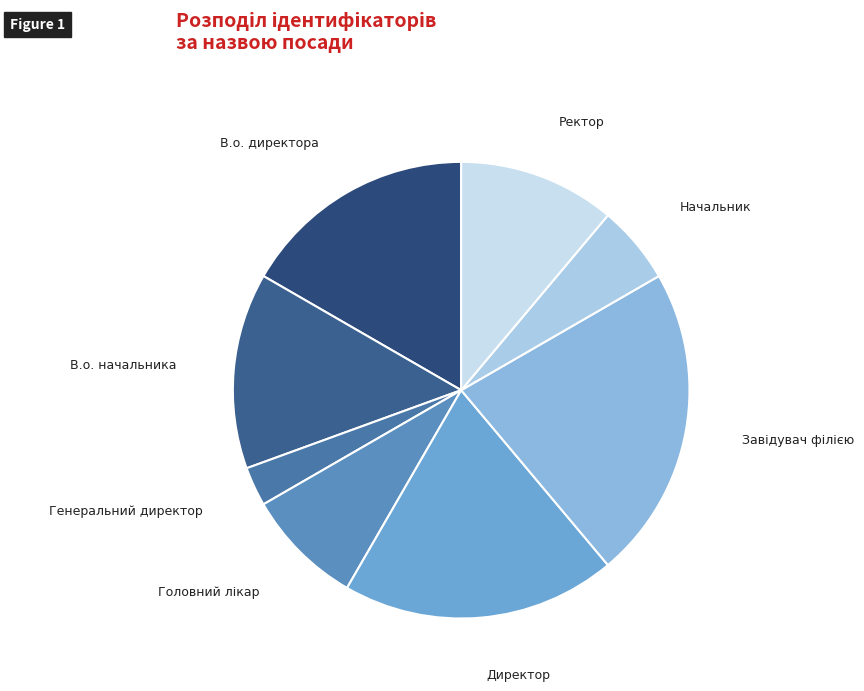

Combined, do Ректор and Начальник account for over 50%?

No